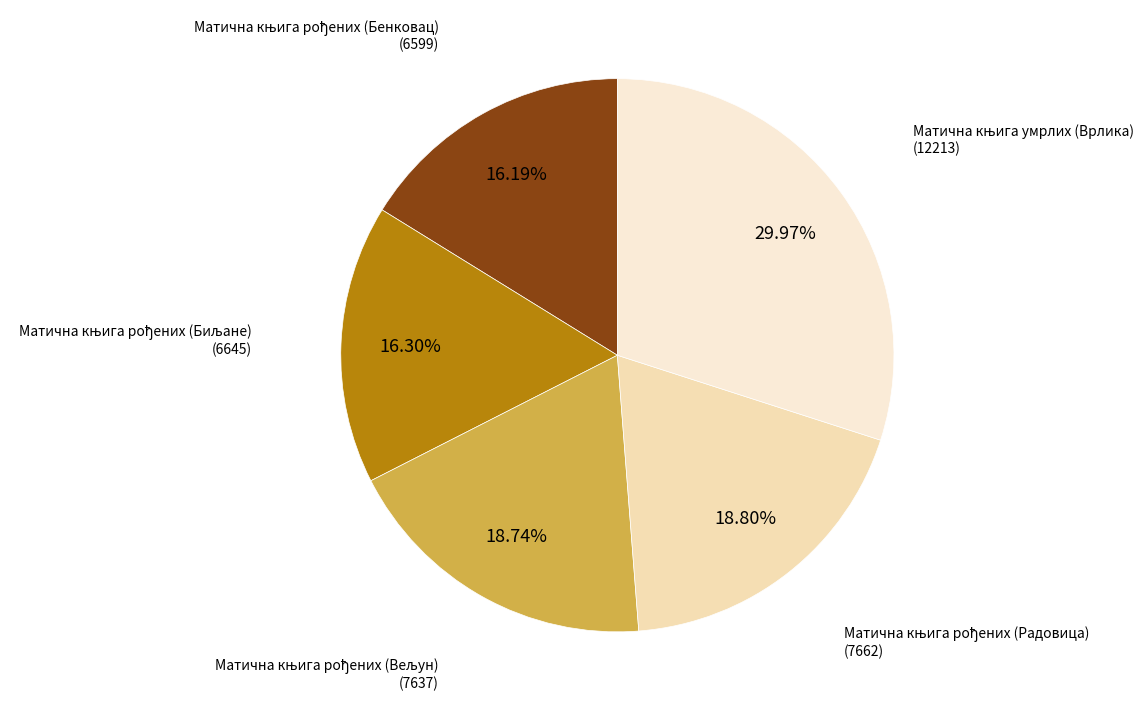

How many slices are in this pie chart?

5